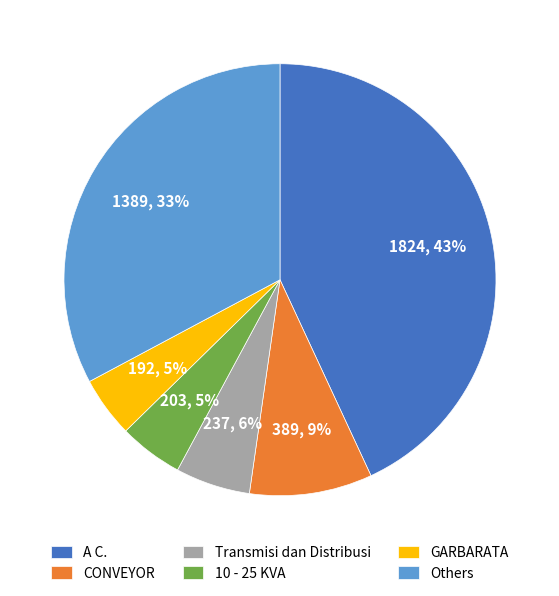

To the nearest percent, what is the average slice percentage?

17%